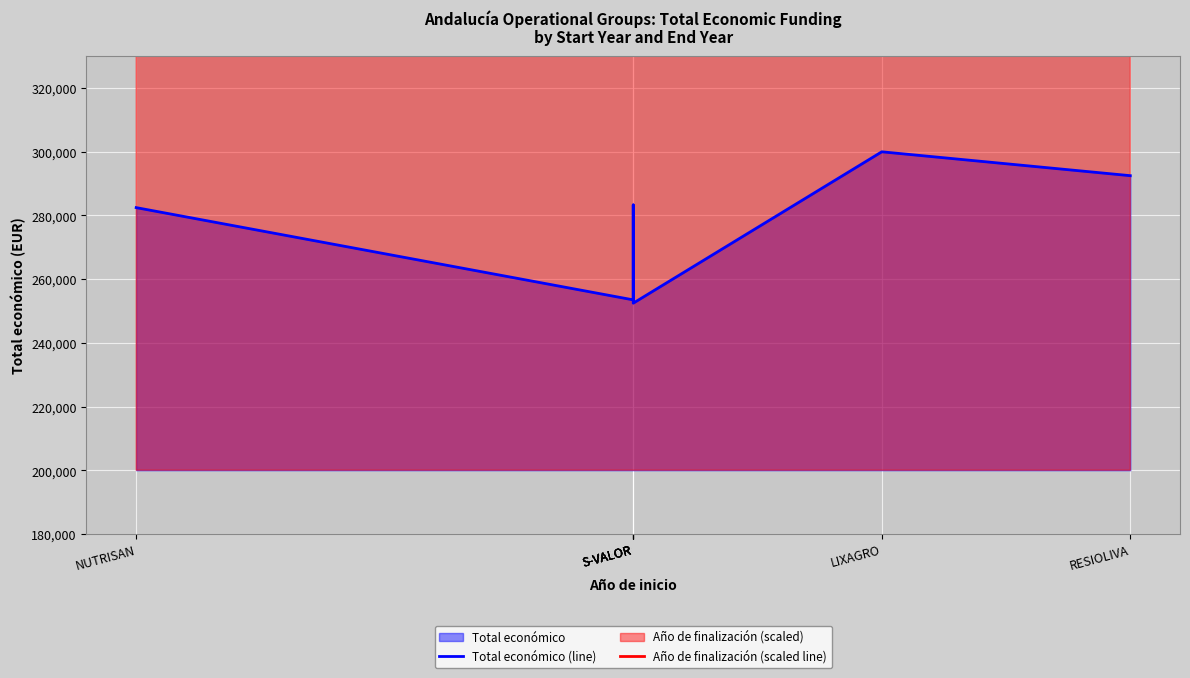

Between S-VALOR and S-VALOR, which series saw the biggest shift?

Año de finalización (scaled line)